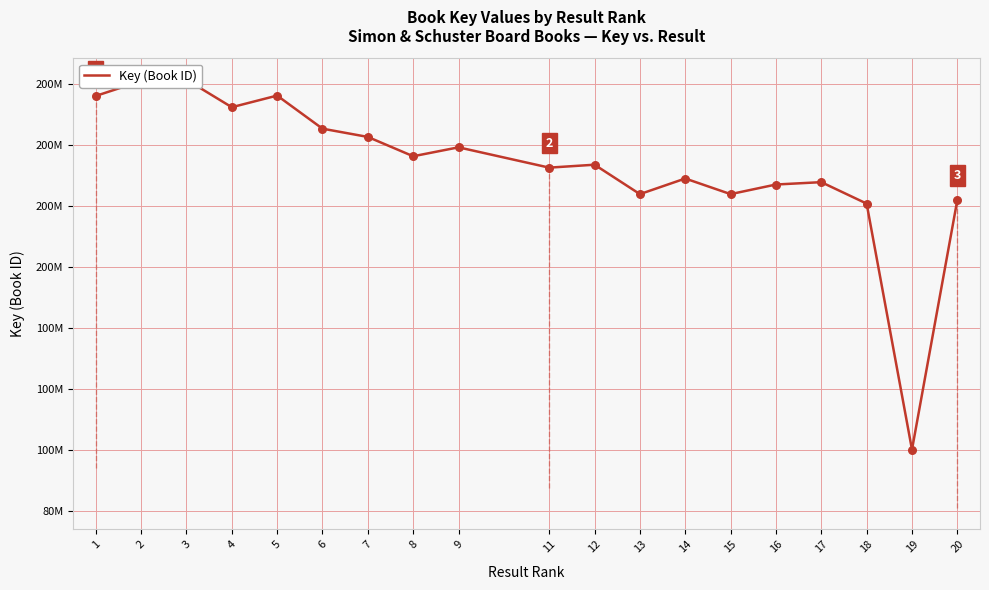

What is the change in value from 11 to 18?

-11796001